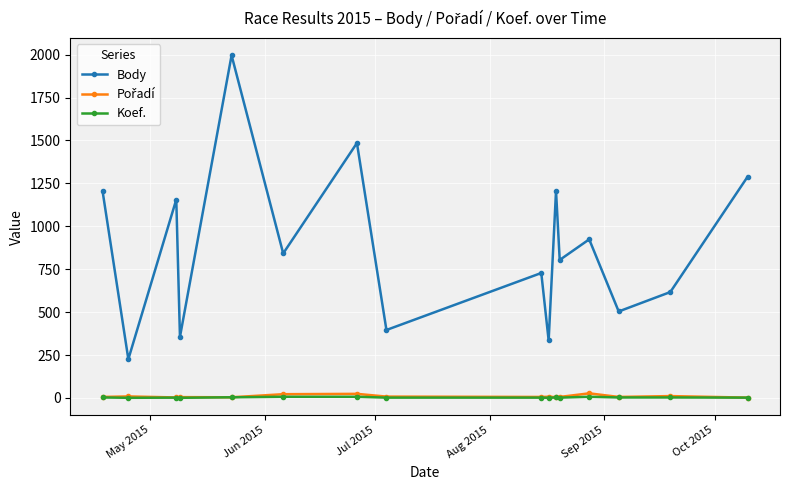

True or false: Body and Koef. intersect in this chart.

False